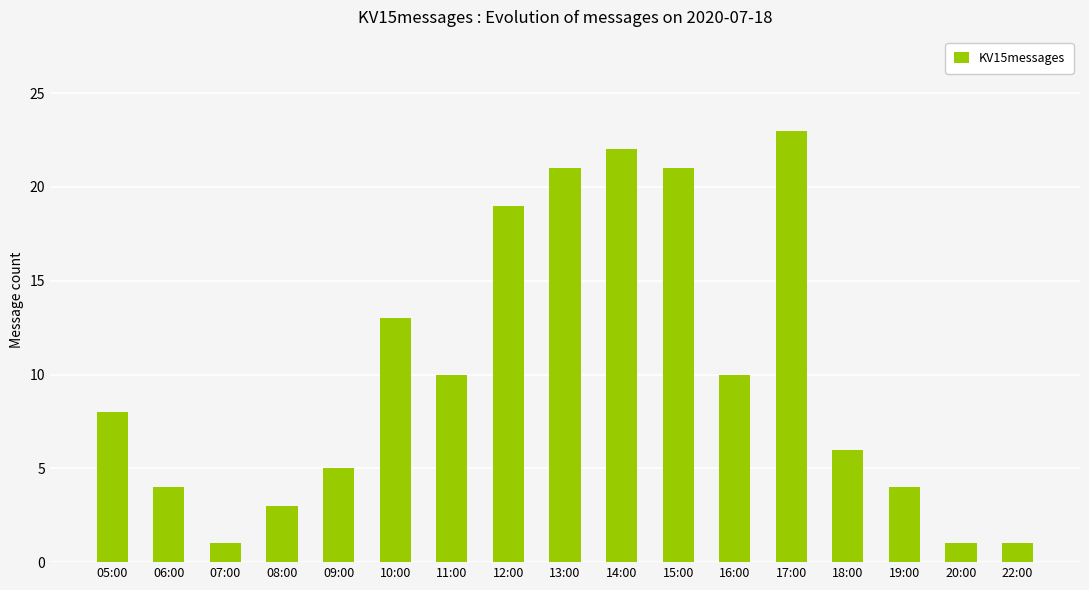

What is the ratio of the value at 08:00 to the value at 05:00?

0.4